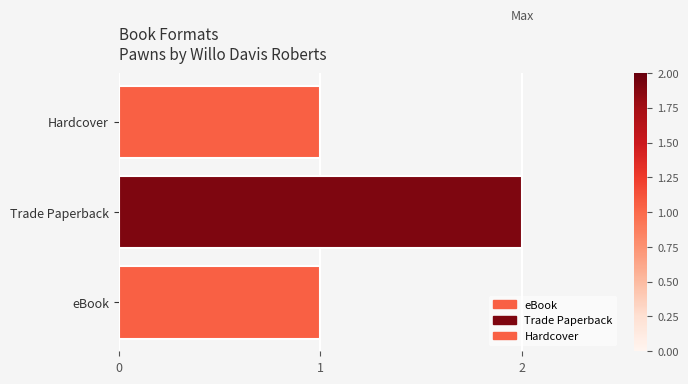

Which label corresponds to the largest value in the chart?

Trade Paperback